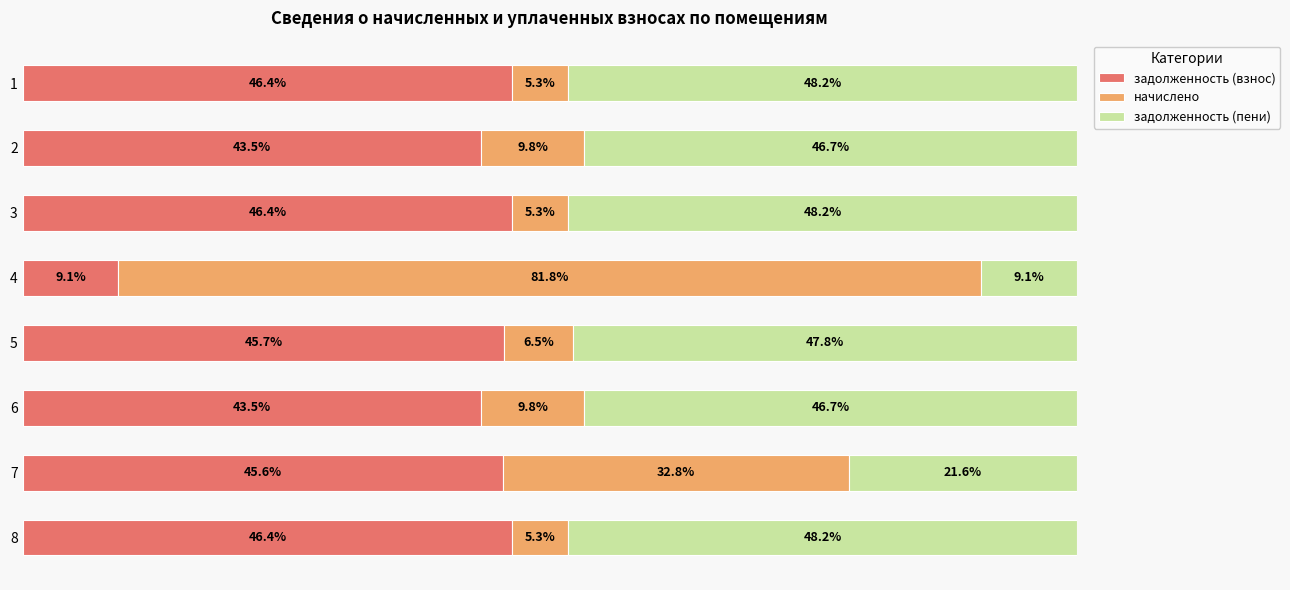

What is the total value across all series at 7?

100.0